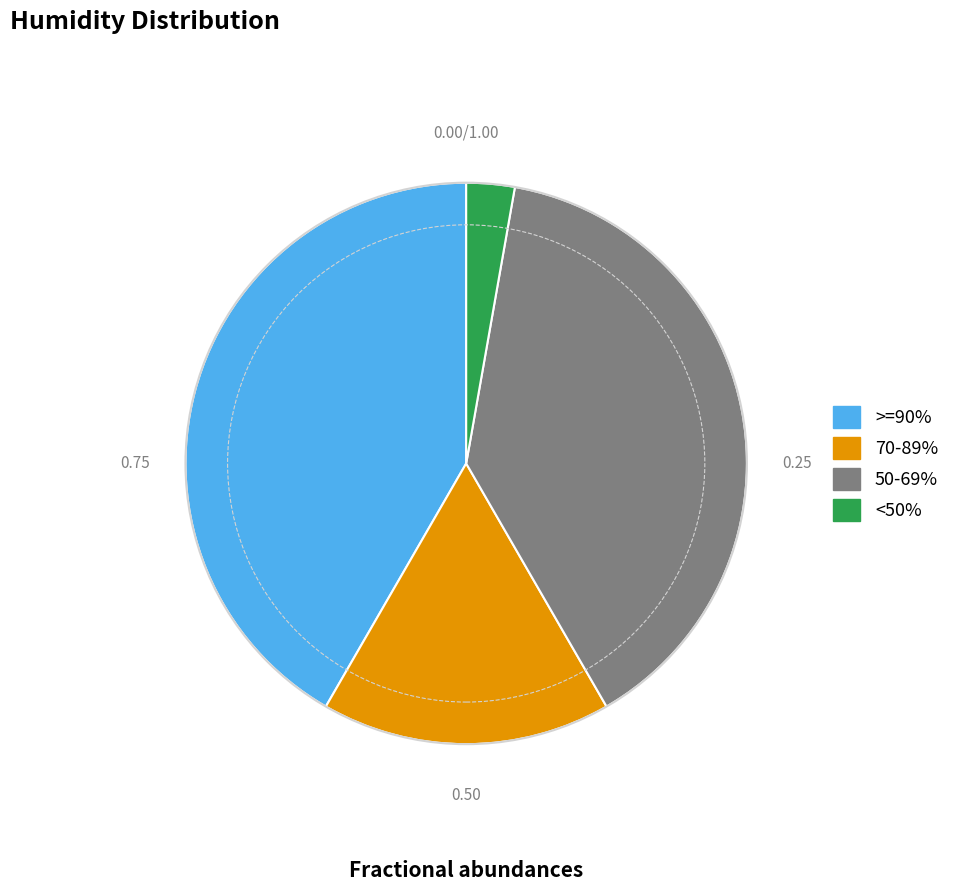

Is there any slice that represents more than half of the pie?

No